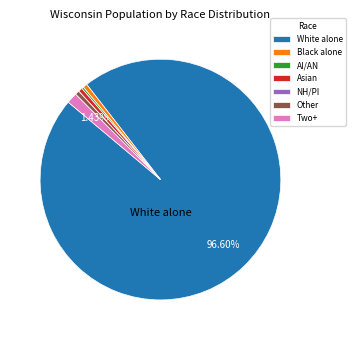

Is the sum of Two+ and White alone greater than half?

Yes